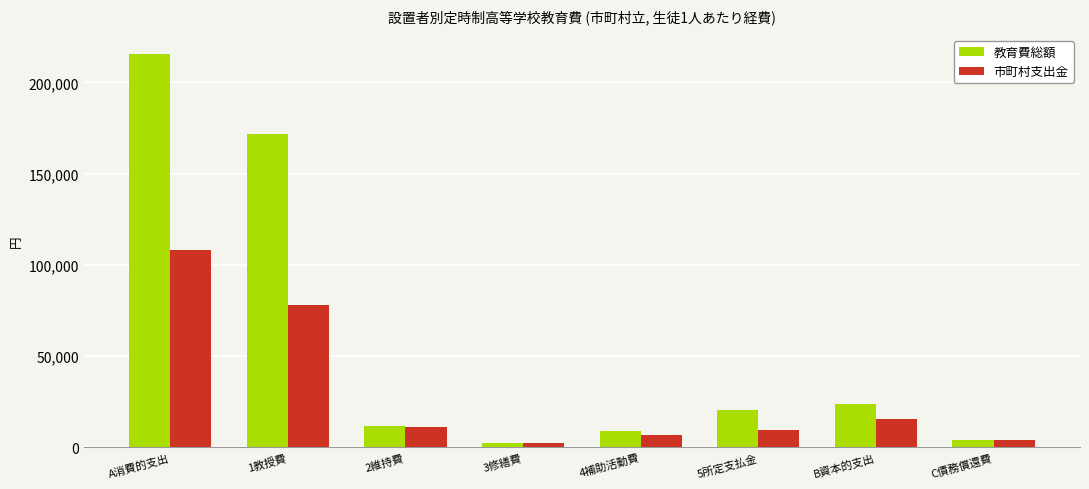

Read the 教育費総額 value at 4補助活動費.

8970